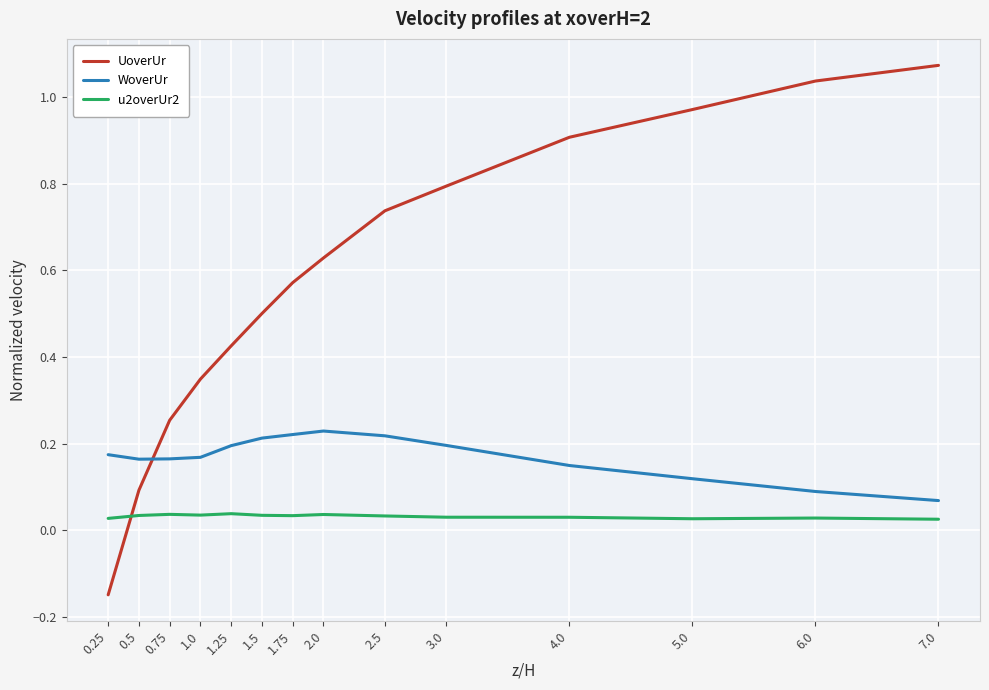

What are all the series names shown in the legend?

UoverUr, WoverUr, u2overUr2